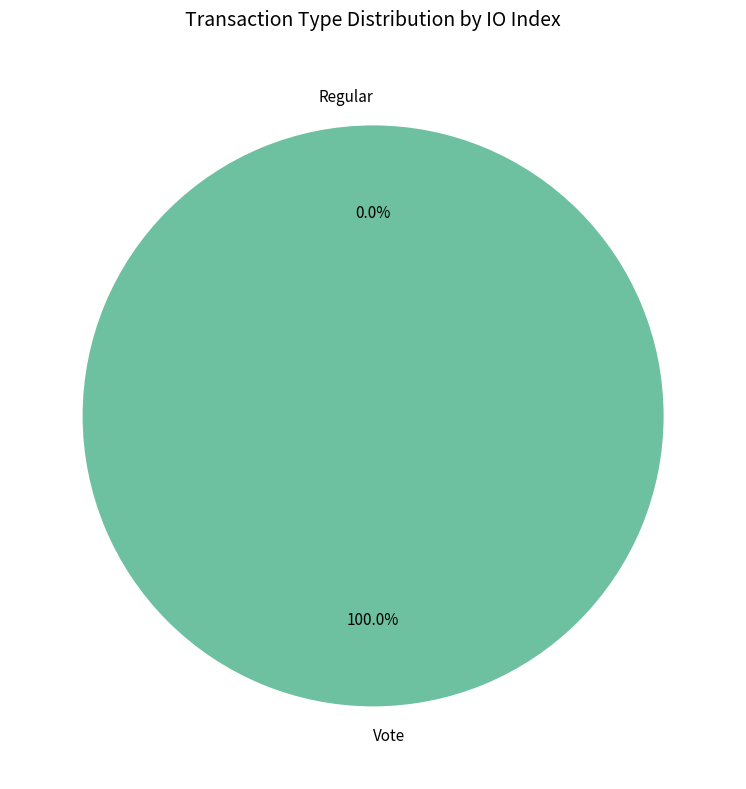

What is the largest slice in the pie chart?

Vote